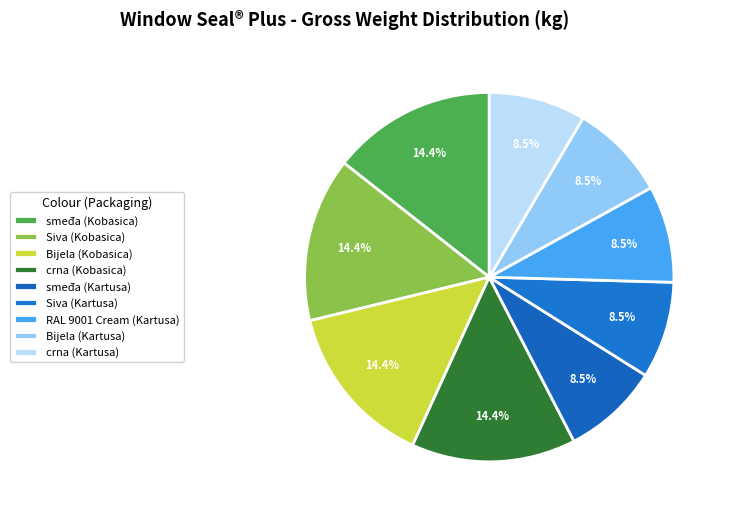

What percentage do Bijela (Kobasica) and Siva (Kobasica) together represent?

28.8%